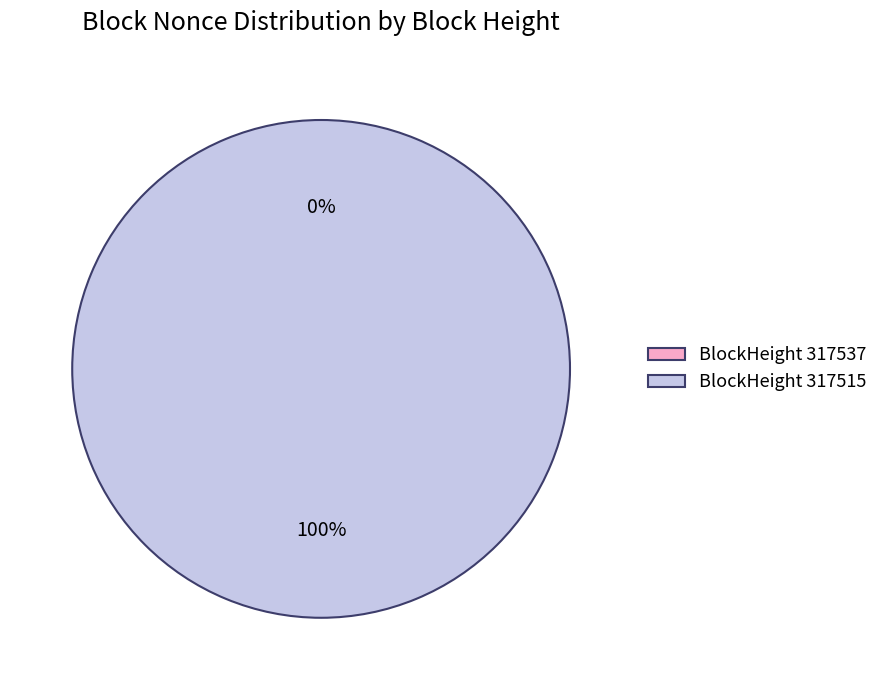

Is there any slice that represents more than half of the pie?

Yes